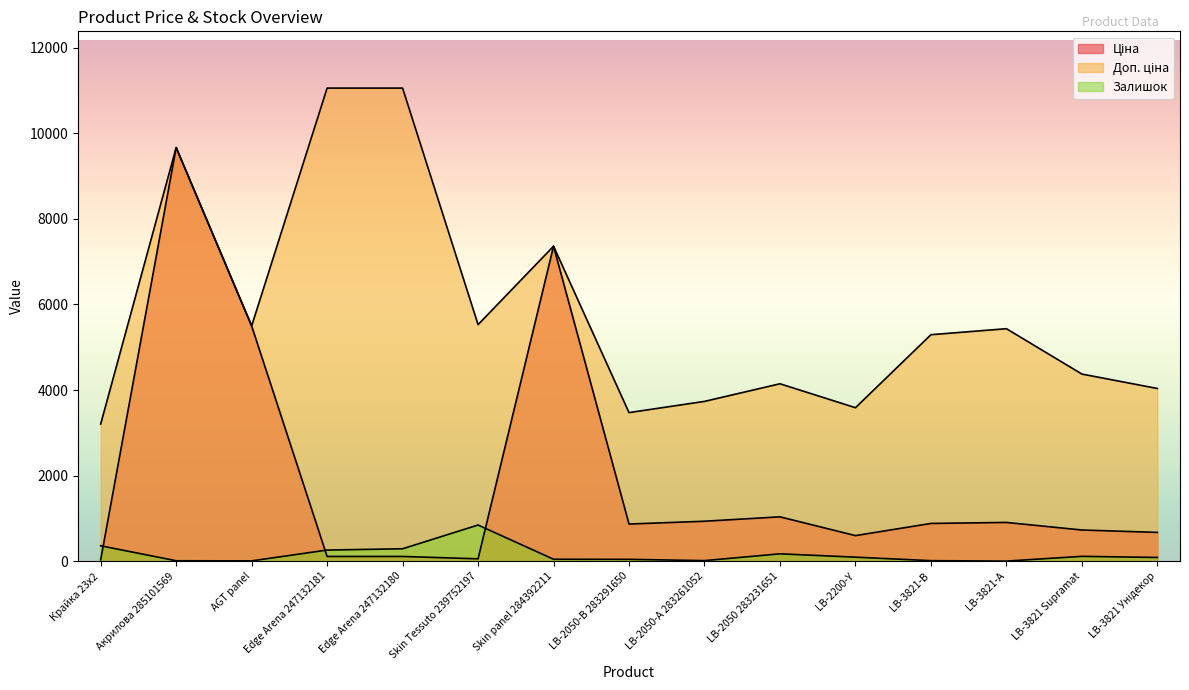

Read the Ціна value at LB-2050 283231651.

1036.5